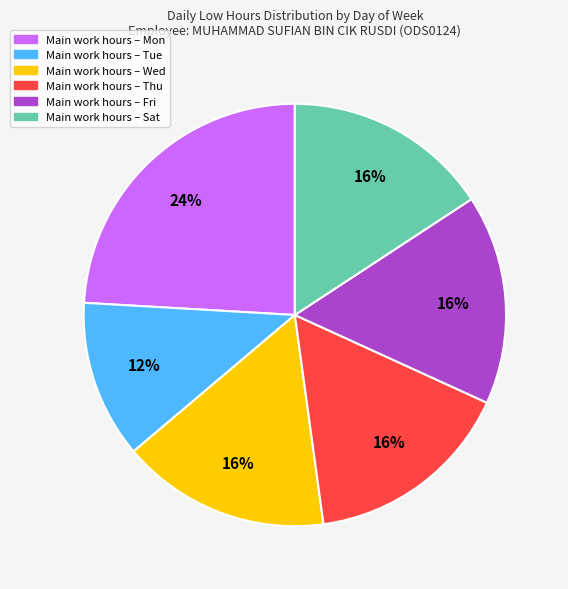

Is there a majority slice in this chart?

No